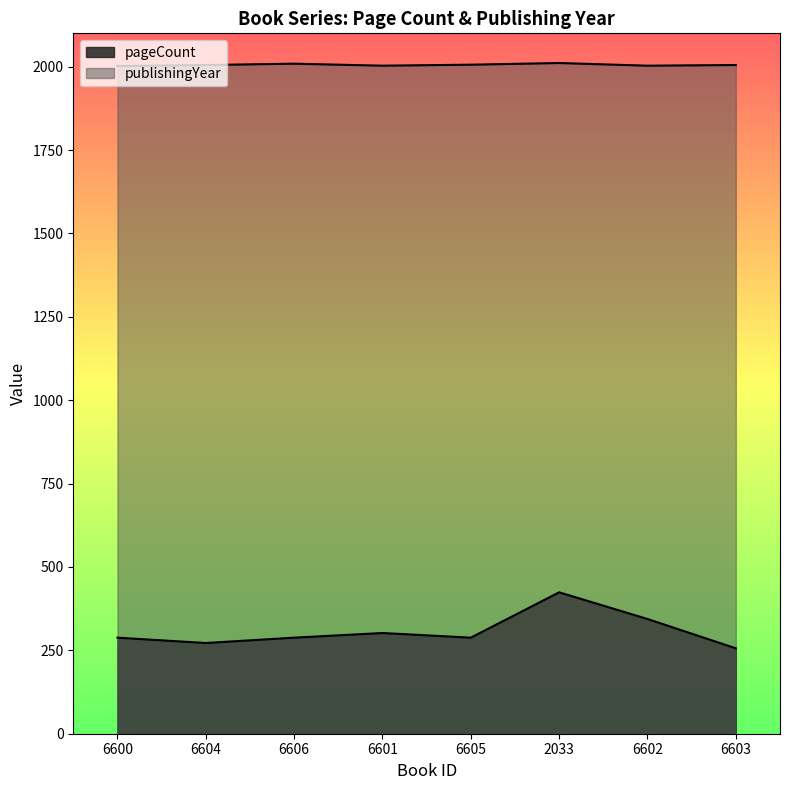

What are all the series names shown in the legend?

pageCount, publishingYear